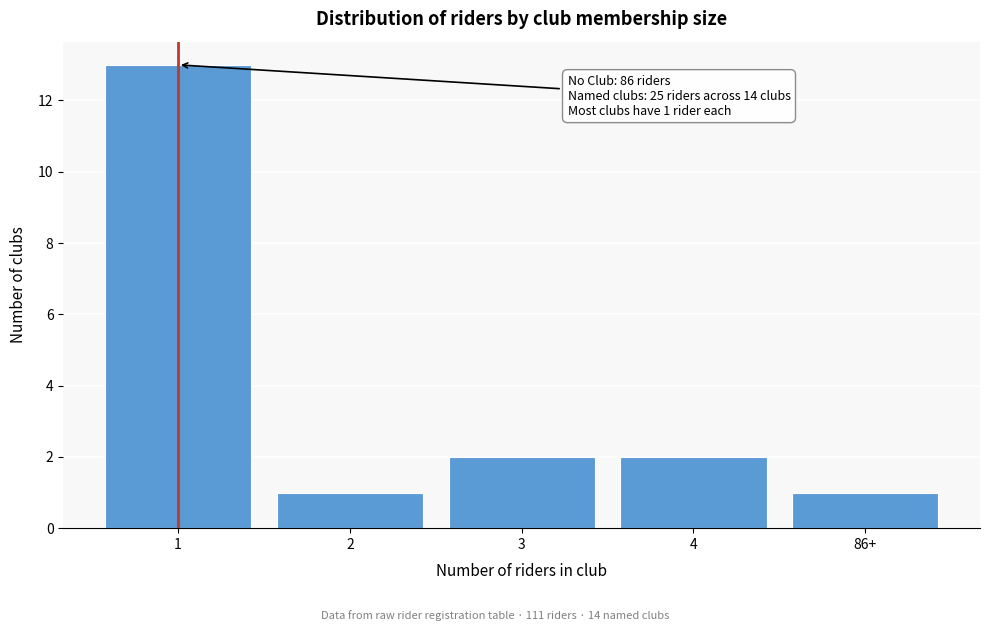

Reading right to left, transcribe all the data shown in this chart.

1	2	2	1	13